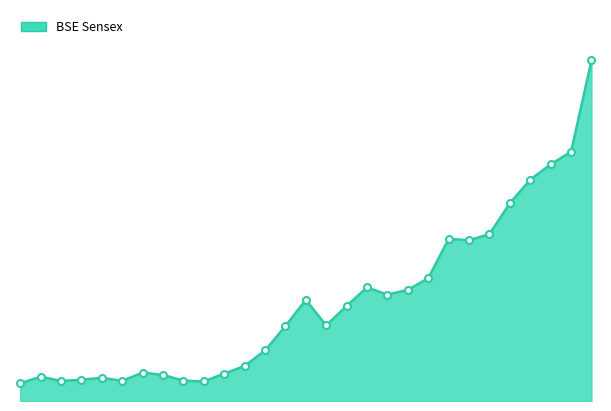

Is this an area chart (filled region under the line)?

Yes